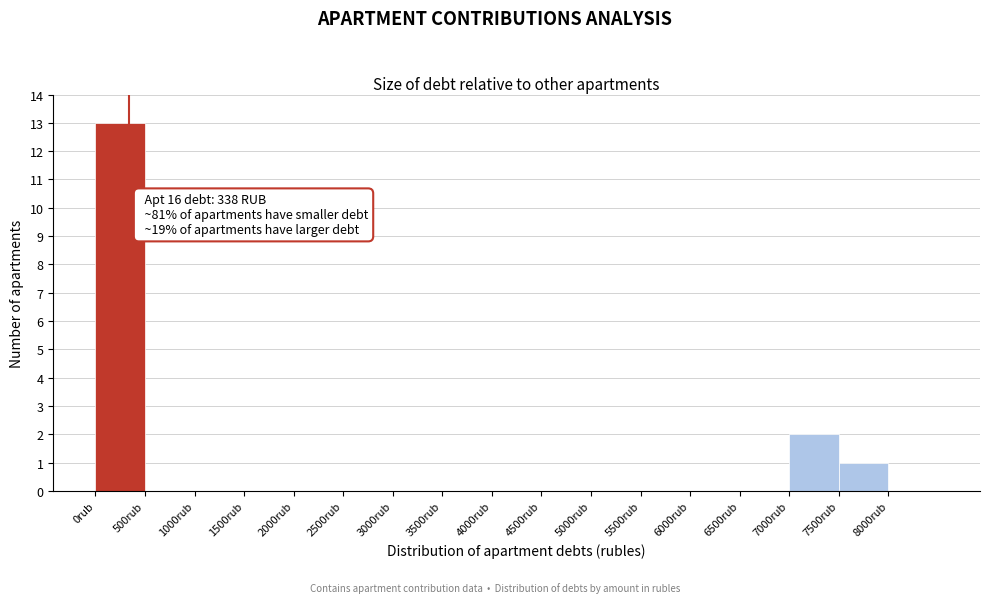

Which range on the x-axis has the tallest bar?

0 to 500